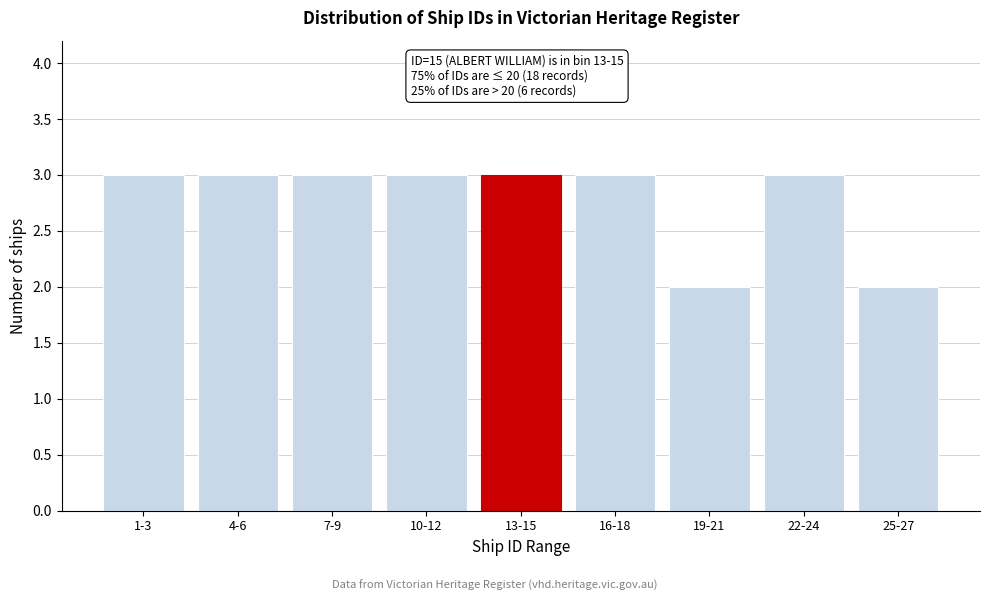

Reading left to right, transcribe all the data shown in this chart.

3	3	3	3	3	3	2	3	2